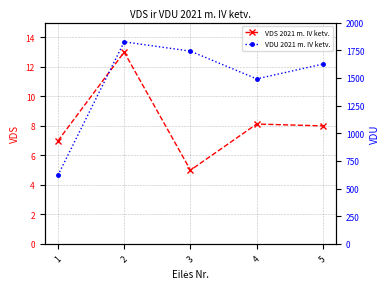

At which category is the sum across all series the highest?

2